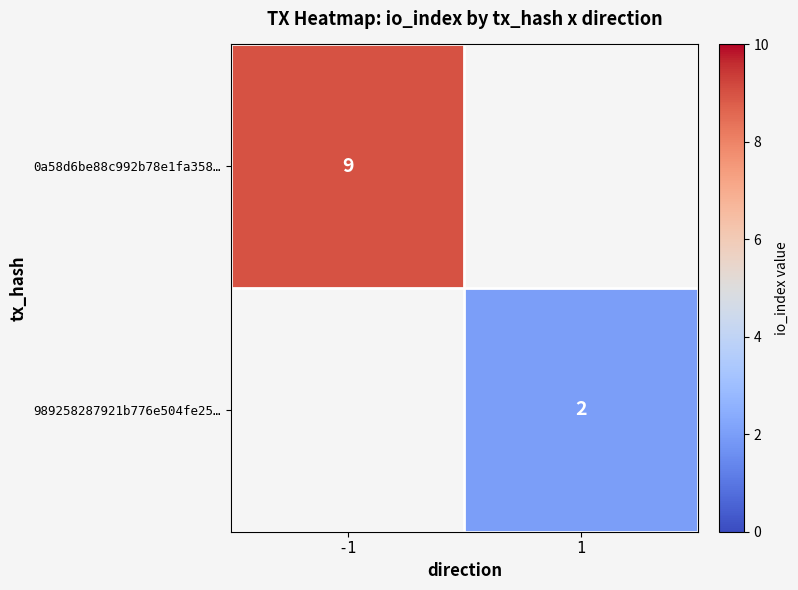

The 0a58d6be88c992b78e1fa358… series shows 14 at -1. True or false?

False